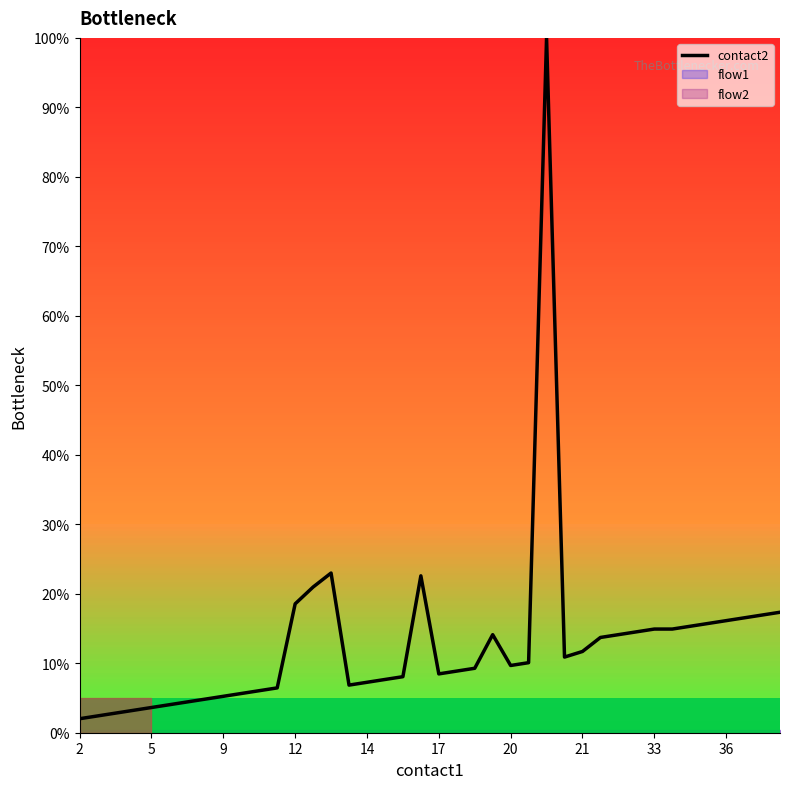

Does the chart display data point markers on the line(s)?

No